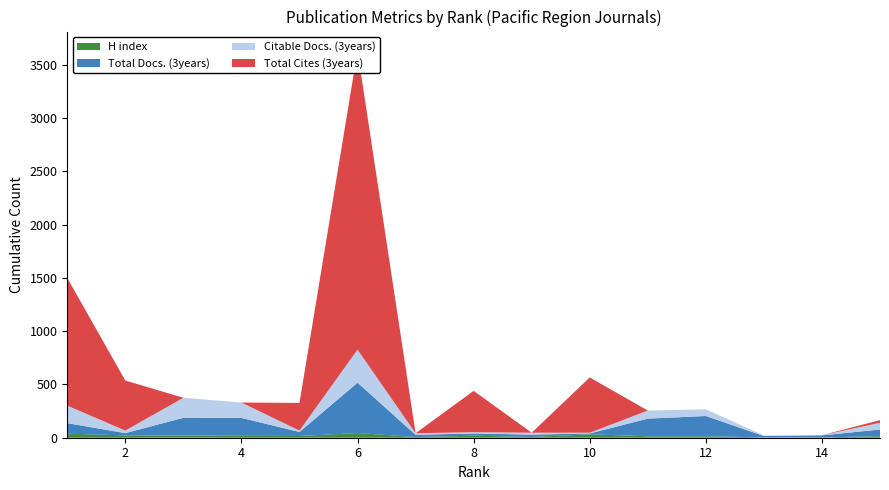

Reading right to left, list all the values displayed in this chart.

Total Cites (3years): 15=25	14=0	13=0	12=0	11=0	10=519	9=0	8=388	7=0	6=2804	5=260	4=0	3=0	2=470	1=1198
Total Docs. (3years): 15=63	14=19	13=13	12=190	11=165	10=8	9=22	8=21	7=20	6=473	5=38	4=168	3=166	2=21	1=99
Citable Docs. (3years): 15=63	14=2	13=5	12=63	11=76	10=7	9=18	8=12	7=15	6=310	5=13	4=144	3=188	2=24	1=164
H index: 15=14	14=3	13=3	12=14	11=14	10=32	9=7	8=19	7=7	6=44	5=16	4=18	3=21	2=22	1=38